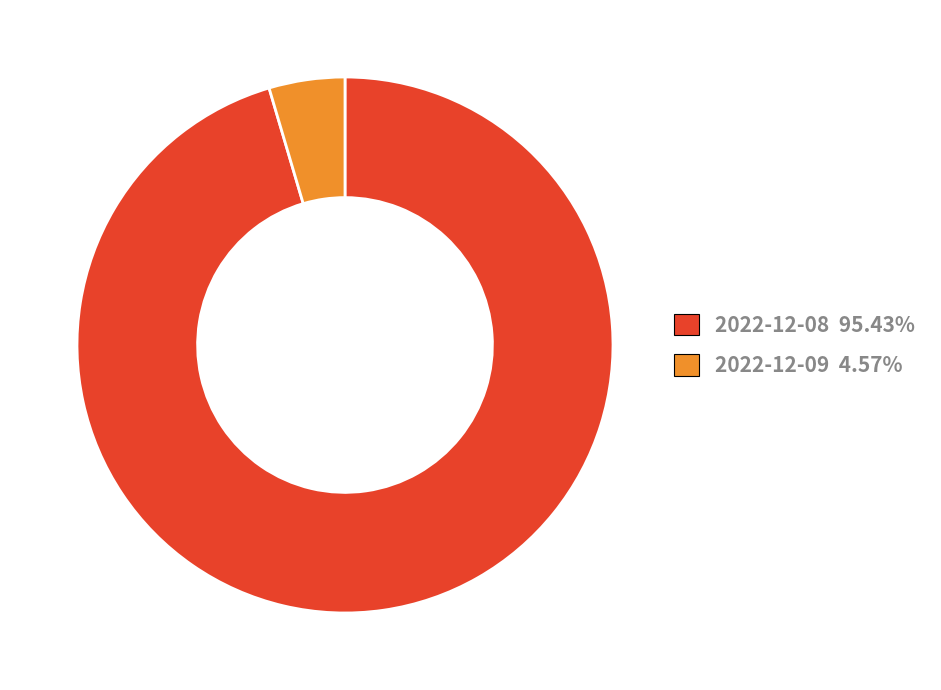

Rank the categories by value from lowest to highest.

2022-12-09, 2022-12-08